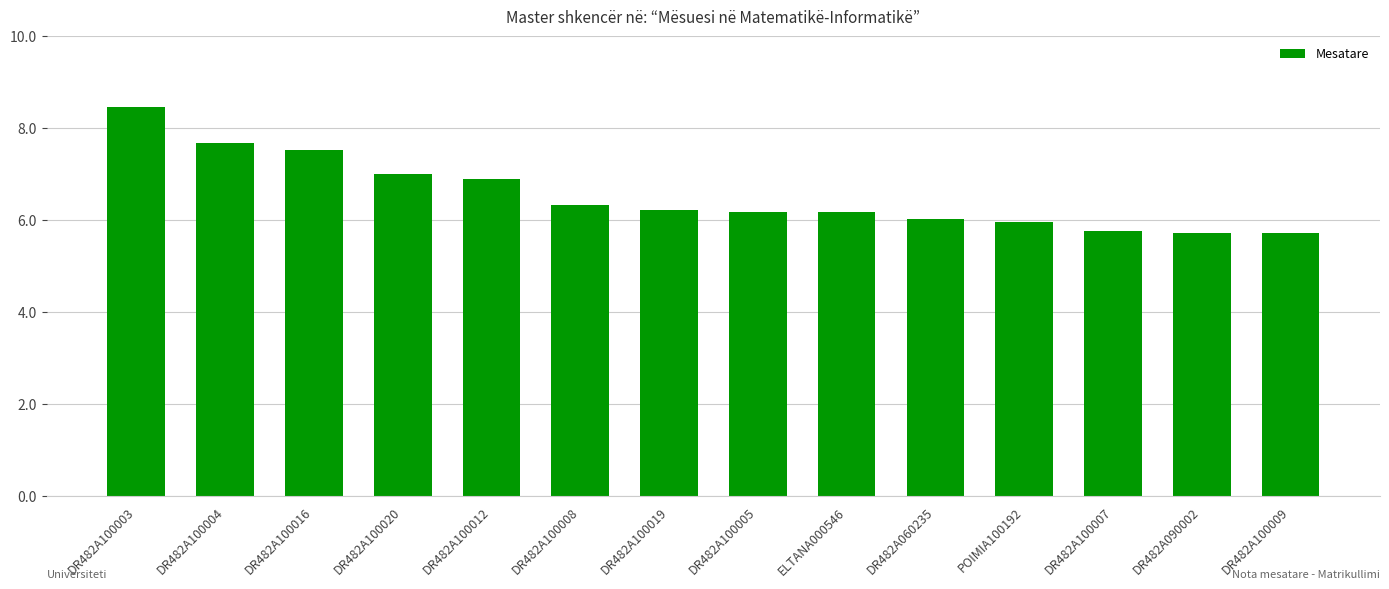

The chart shows a value of 9.9 at POIMIA100192. True or false?

False